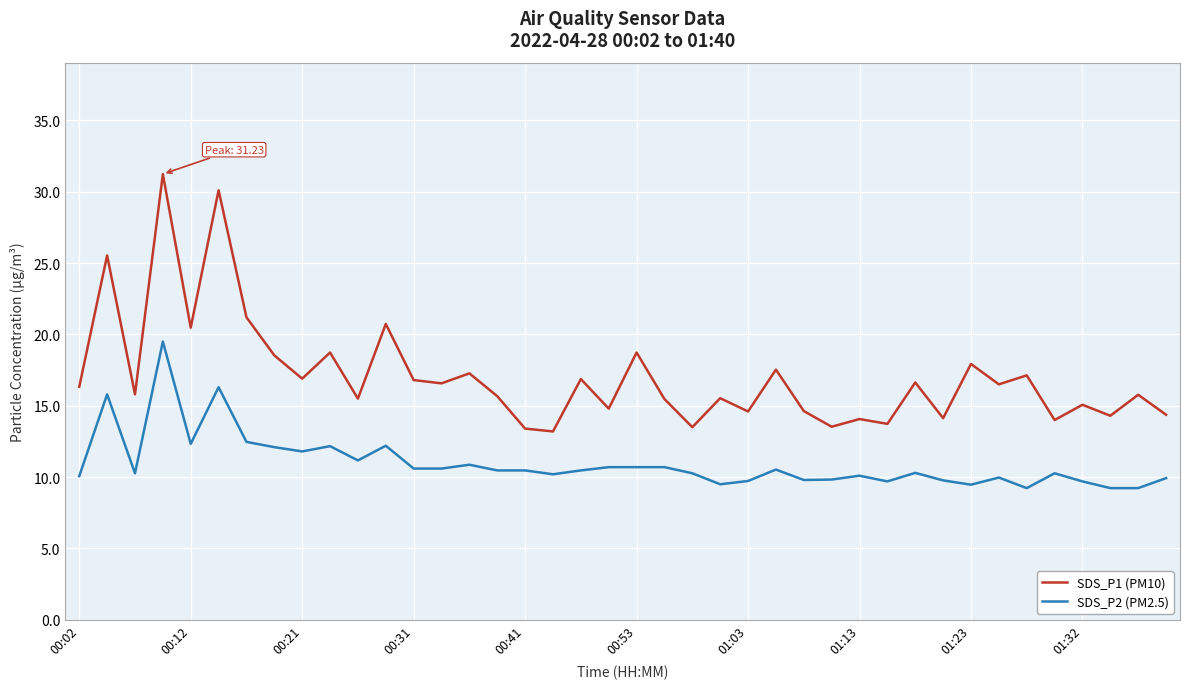

What is the smallest value displayed?

9.2